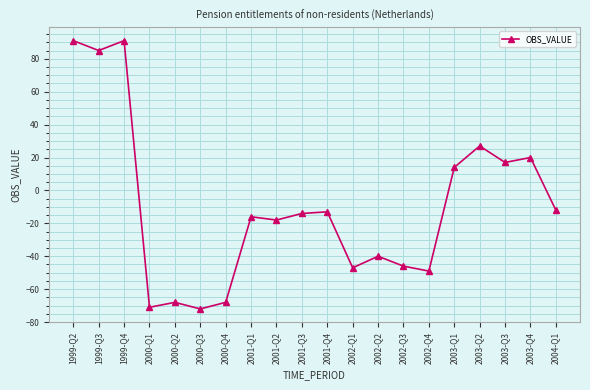

How many points are lower than both their immediate neighbors (excluding endpoints)?

7